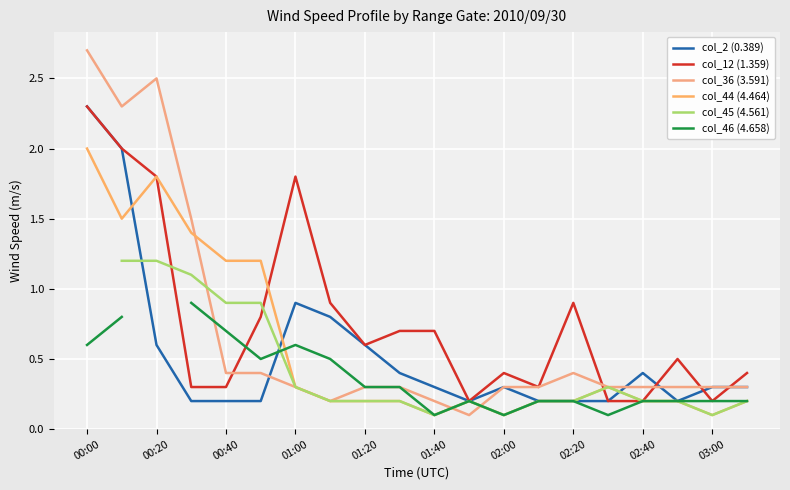

True or false: col_12 (1.359) has a value of 0.2 at 02:00.

False